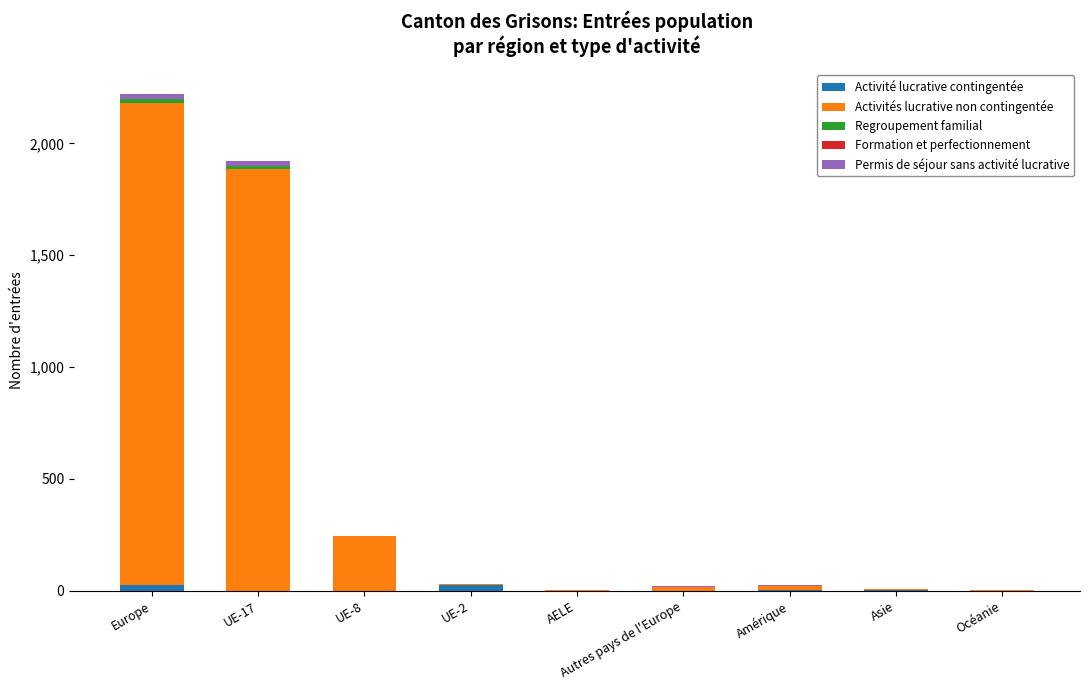

At which category is the sum across all series the highest?

Europe